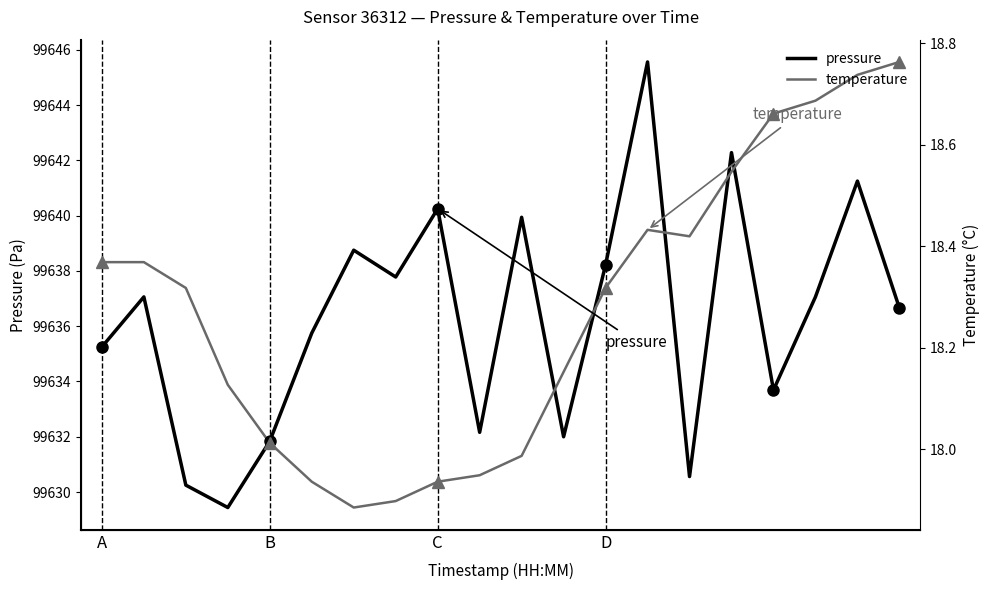

At B, list the series in order from largest to smallest.

pressure, temperature